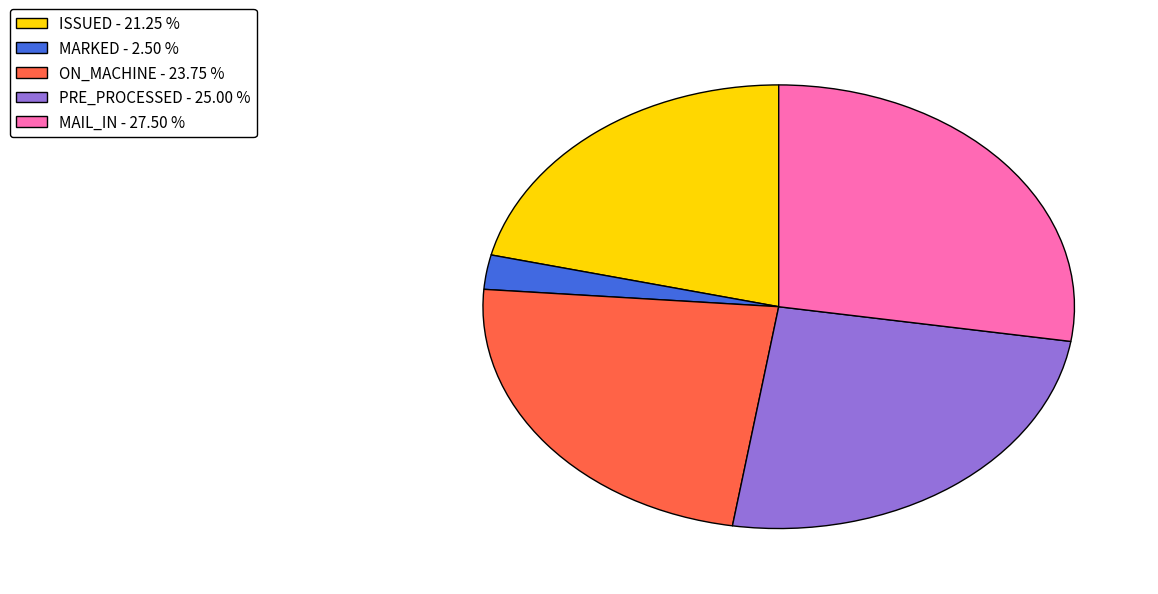

What is the smallest slice in the pie chart?

MARKED - 2.50 %